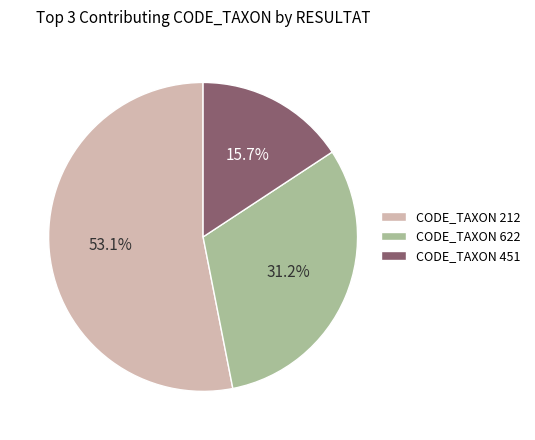

What is the largest slice in the pie chart?

CODE_TAXON 212